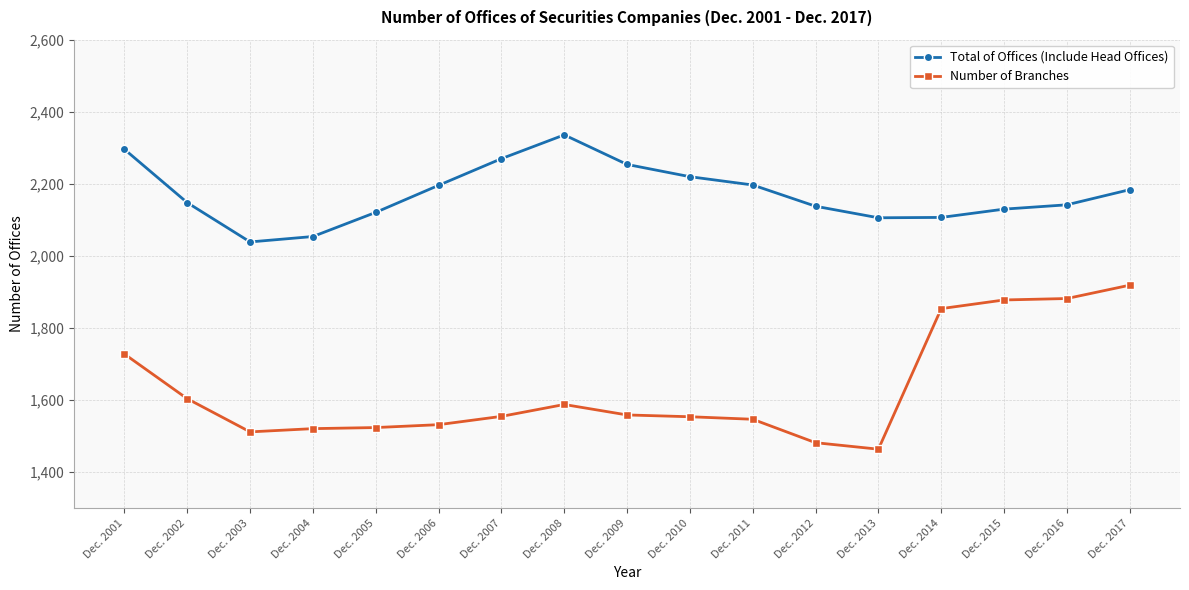

Read the Number of Branches value at Dec. 2014, to the nearest 50.

1850